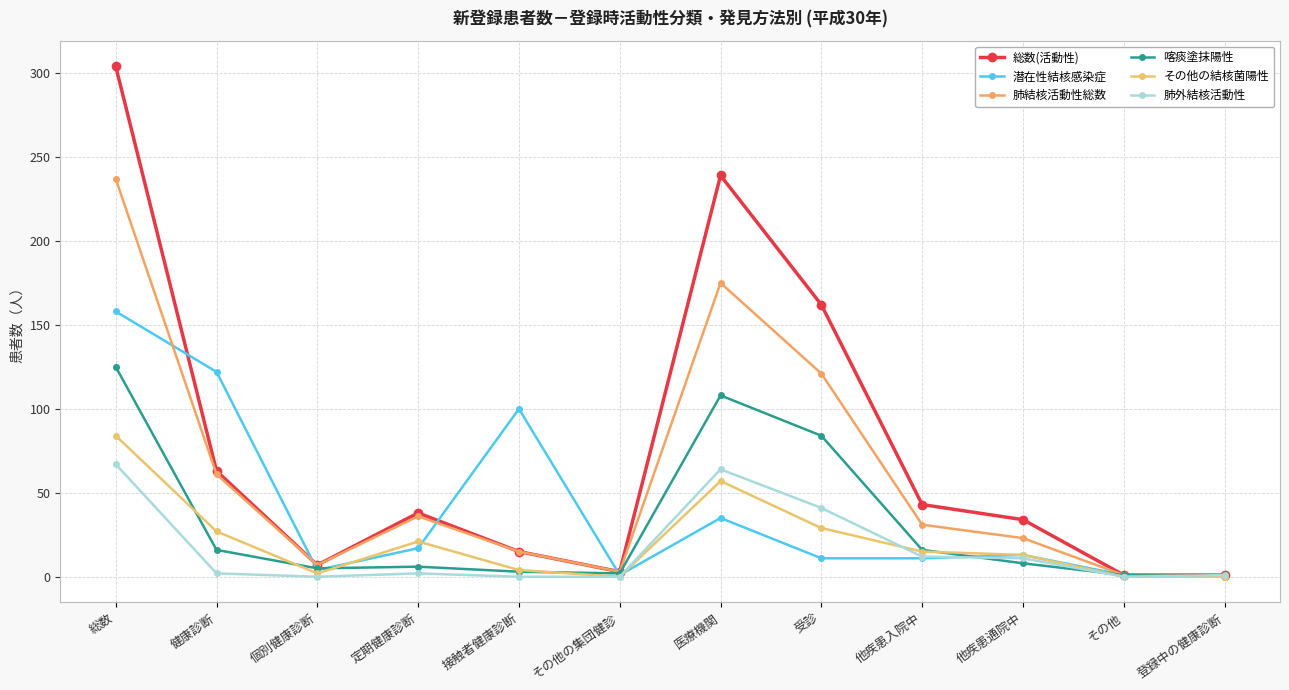

What is the difference between the 総数(活動性) values at その他 and 接触者健康診断?

14